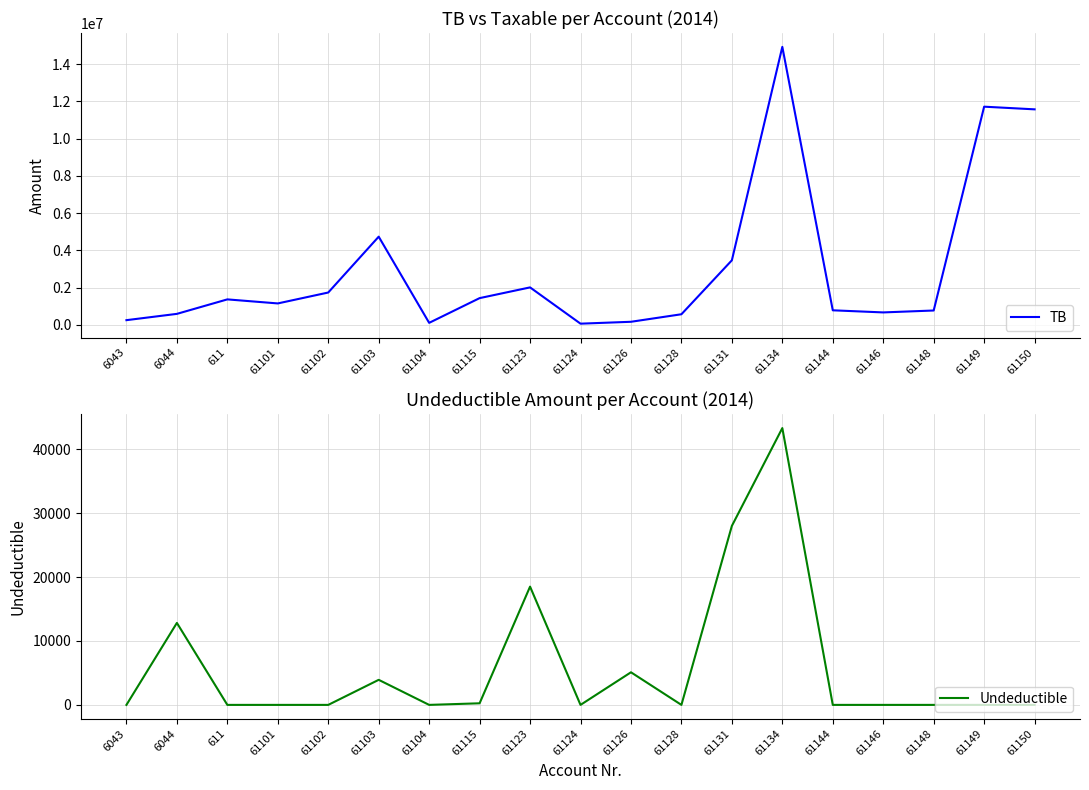

At 61102, list the series in order from smallest to largest.

Undeductible, TB